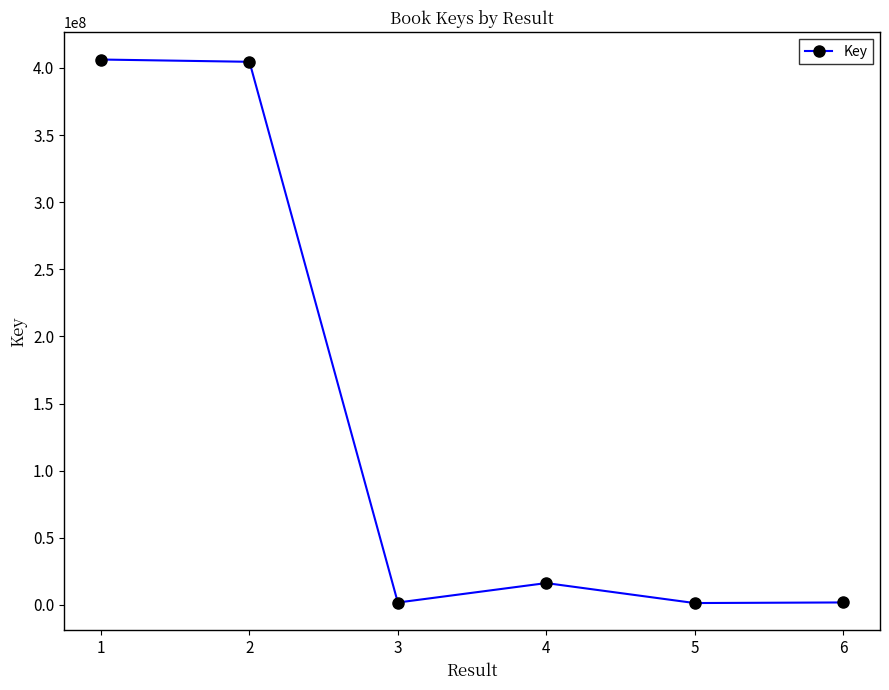

What is the value of the 1st point from the left?

406267532